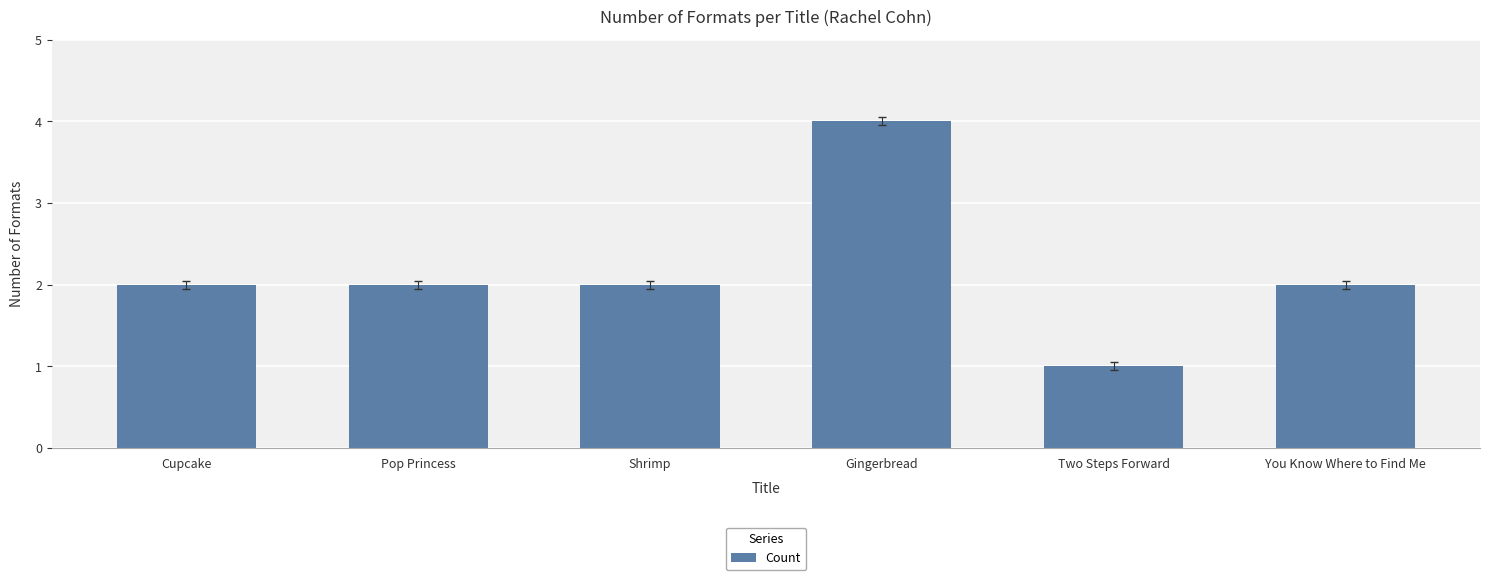

What is the sum of all values?

13